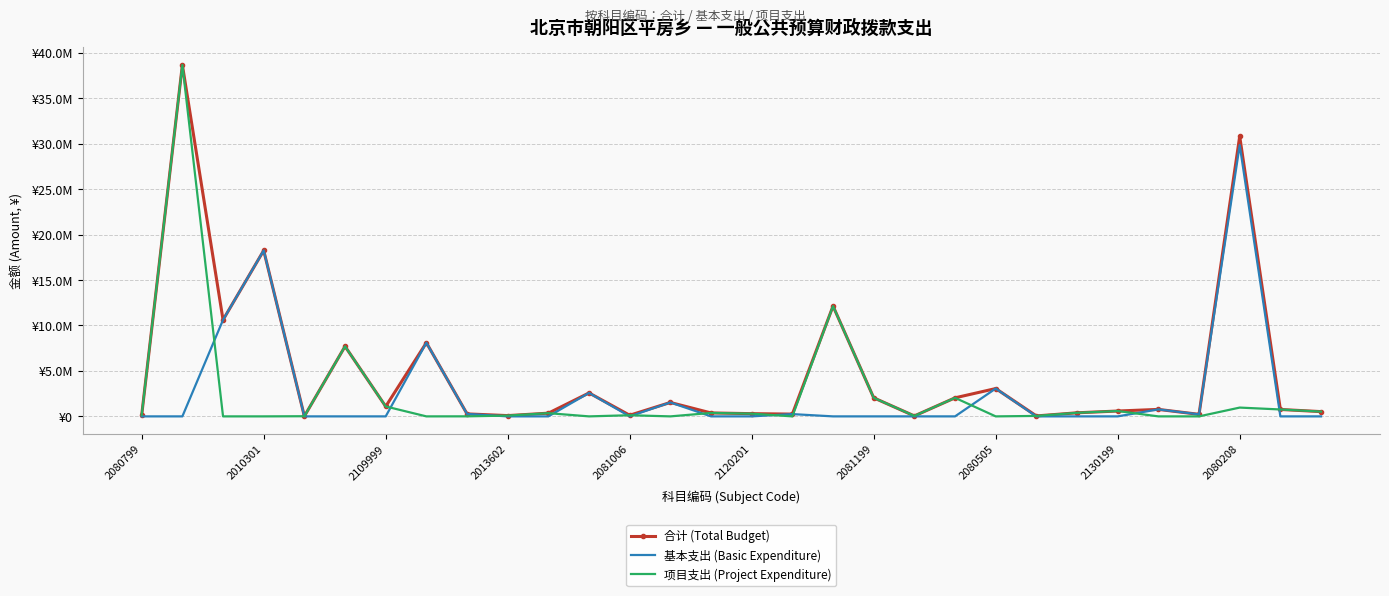

Reading right to left, list all the values displayed in this chart.

合计 (Total Budget): 524604.0	760000.0	30802054.4	223686.9	768760.1	589130.0	394142.0	50000.0	3061161.6	2039800.0	50000.0	2042000.0	12132593.0	250410.0	300000.0	378000.0	1530580.8	126000.0	2580002.8	354000.0	86000.0	274760.0	8101584.2	1092200.0	7702500.0	16840.0	18246633.0	10612608.5	38652643.3	149500.0
基本支出 (Basic Expenditure): 0.0	0.0	29834438.4	223686.9	768760.1	0.0	0.0	0.0	3061161.6	0.0	0.0	0.0	0.0	250410.0	0.0	0.0	1530580.8	0.0	2580002.8	0.0	0.0	270300.0	8101584.2	0.0	0.0	0.0	18246633.0	10612608.5	0.0	0.0
项目支出 (Project Expenditure): 524604.0	760000.0	967616.0	0.0	0.0	589130.0	394142.0	50000.0	0.0	2039800.0	50000.0	2042000.0	12132593.0	0.0	300000.0	378000.0	0.0	126000.0	0.0	354000.0	86000.0	4460.0	0.0	1092200.0	7702500.0	16840.0	0.0	0.0	38652643.3	149500.0